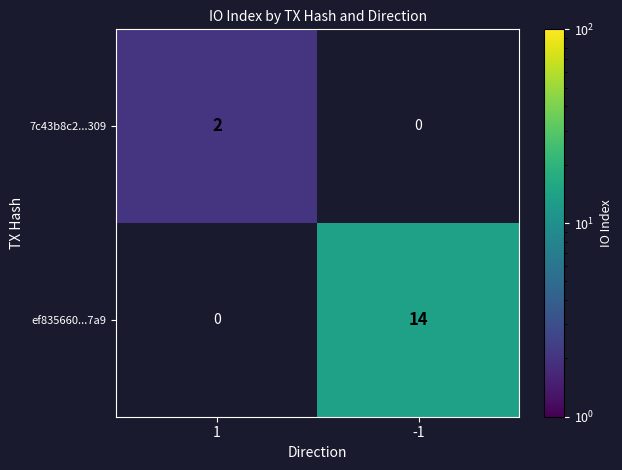

True or false: 7c43b8c2...309 has a value of 3 at 1.

False